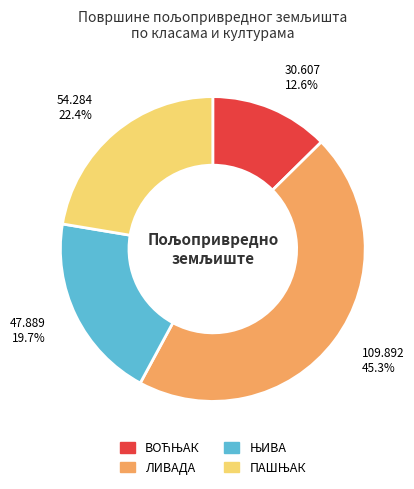

Is there a majority slice in this chart?

No